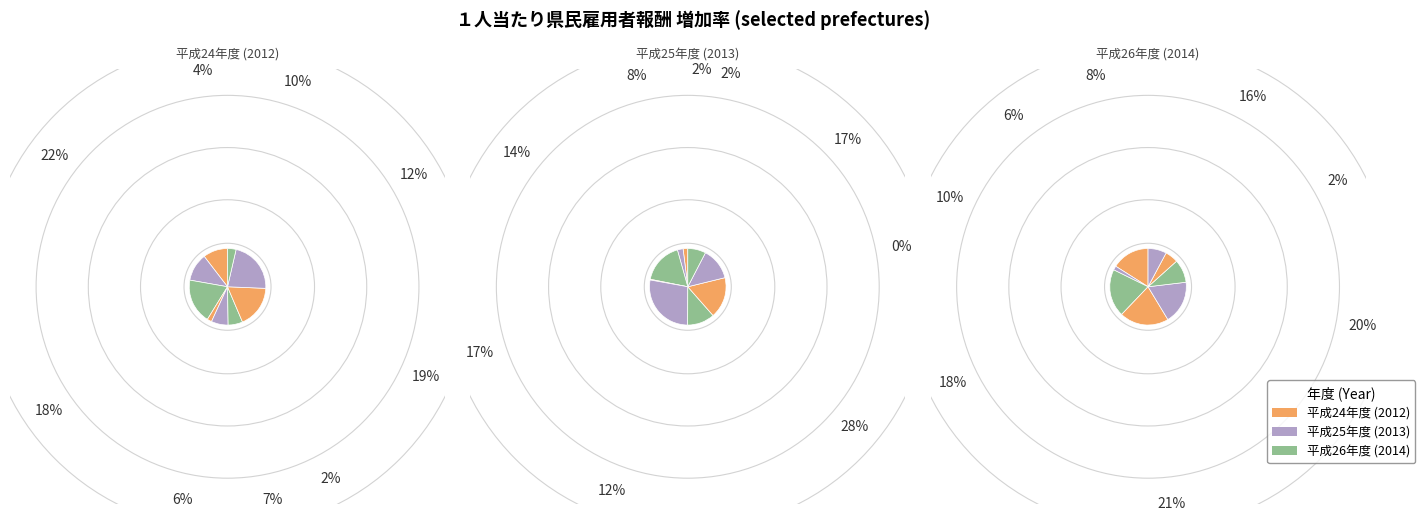

Which series has the widest spread of values?

平成25年度 (2013)